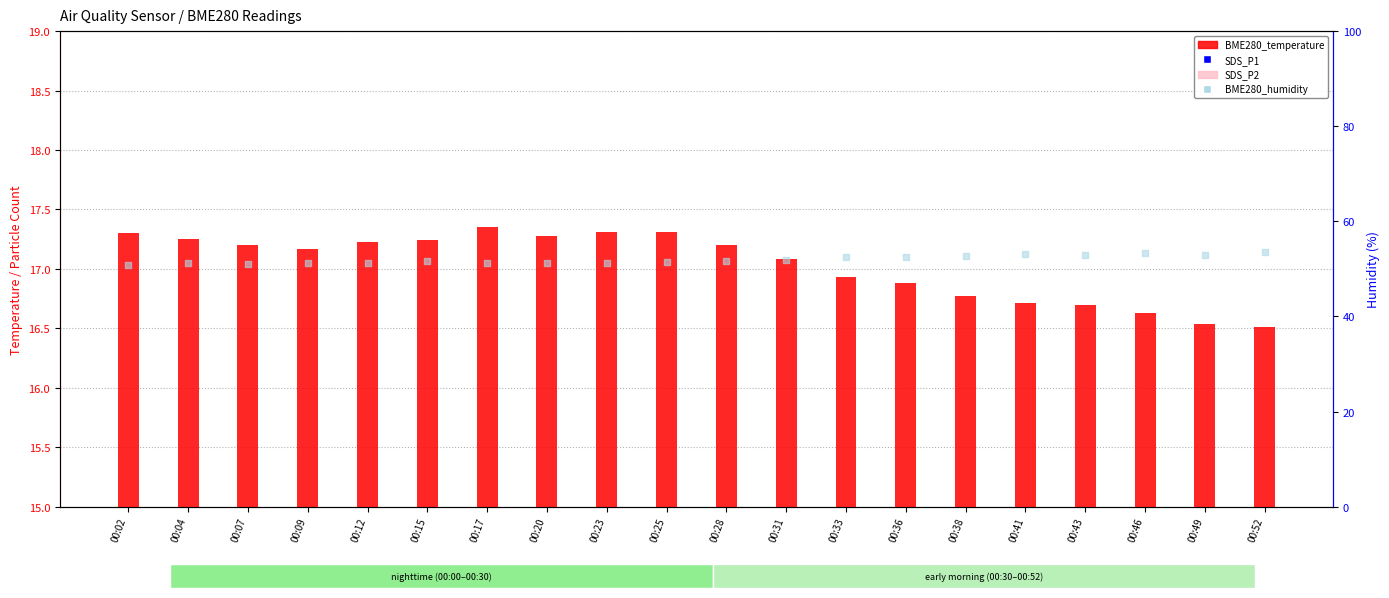

Which series has the largest total across all categories?

BME280_humidity